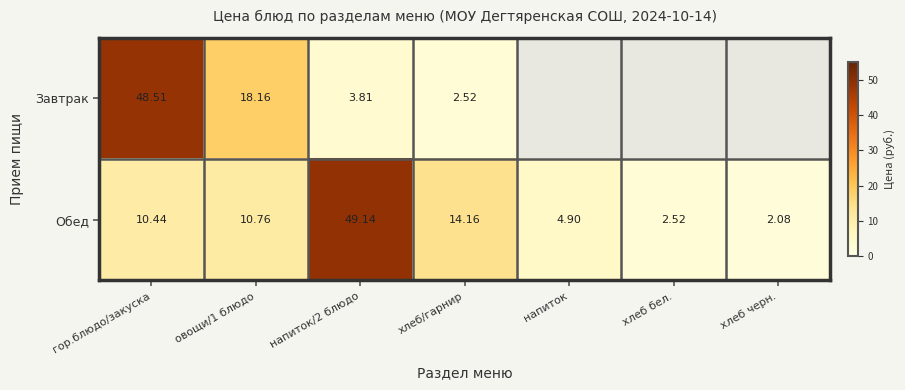

At which category is the sum across all series the highest?

гор.блюдо/закуска